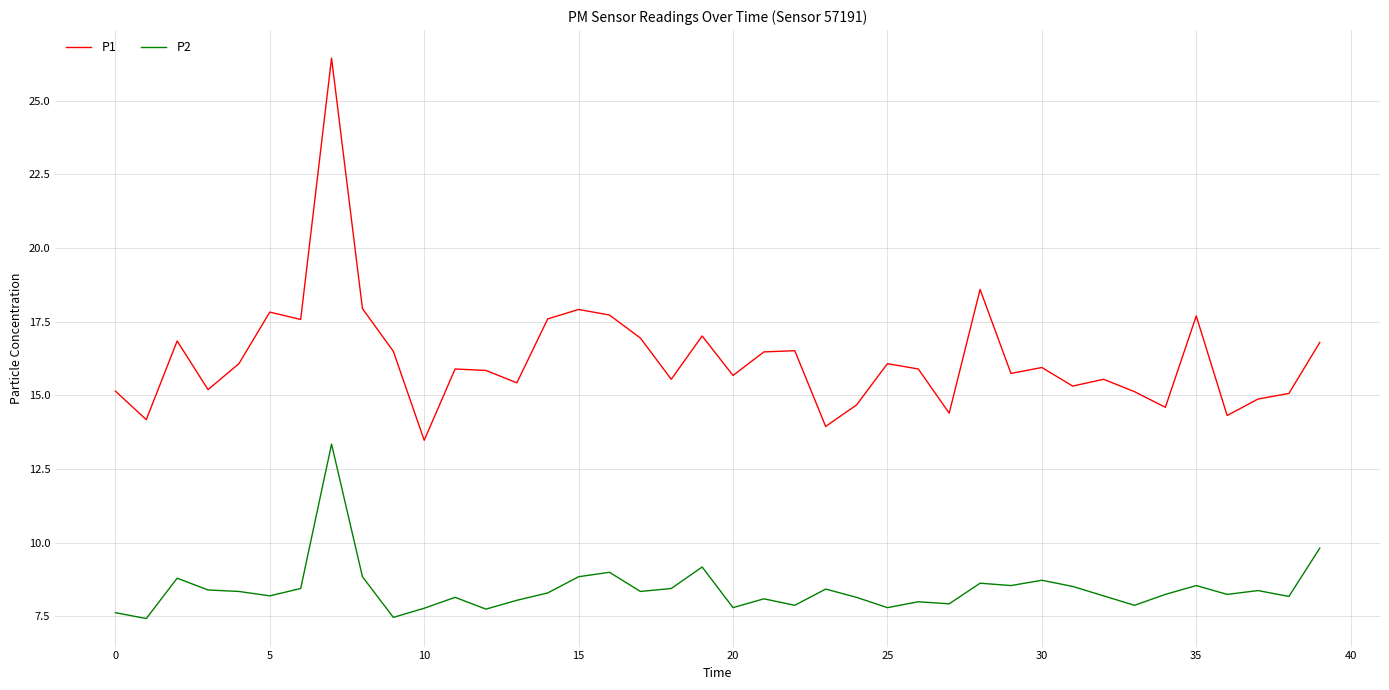

True or false: P1 and P2 cross at least once.

False